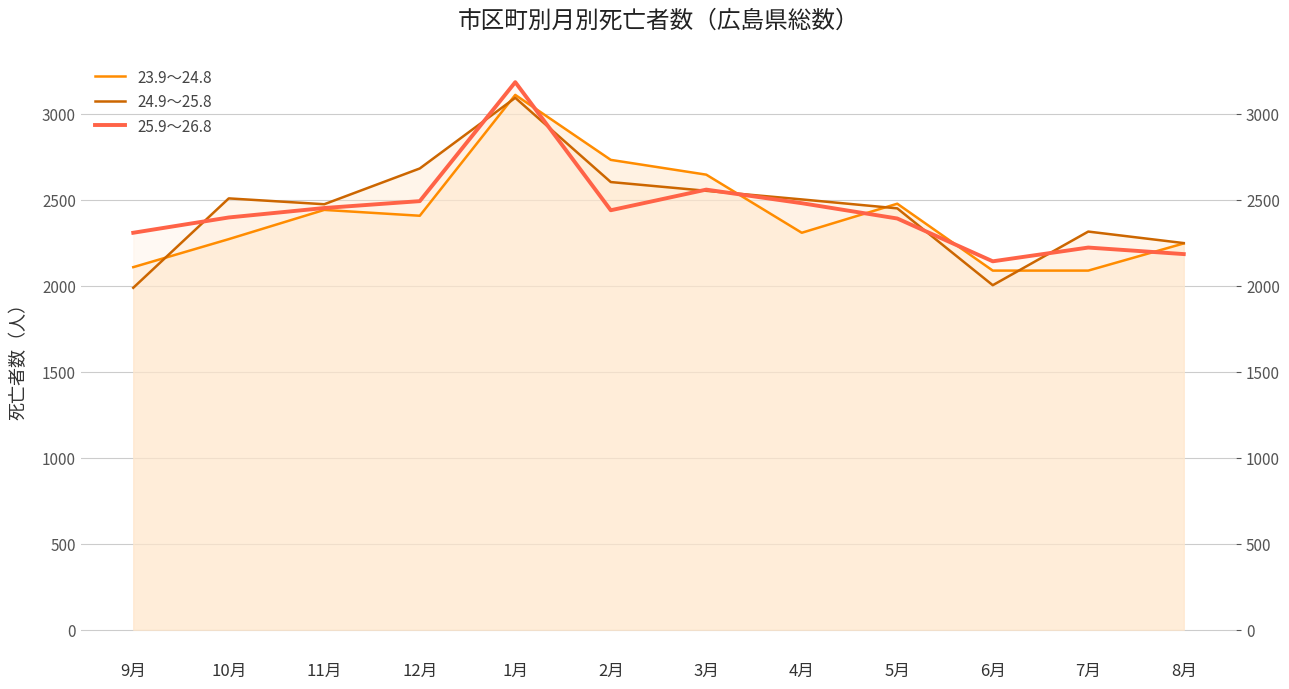

At which category is the sum across all series the highest?

1月